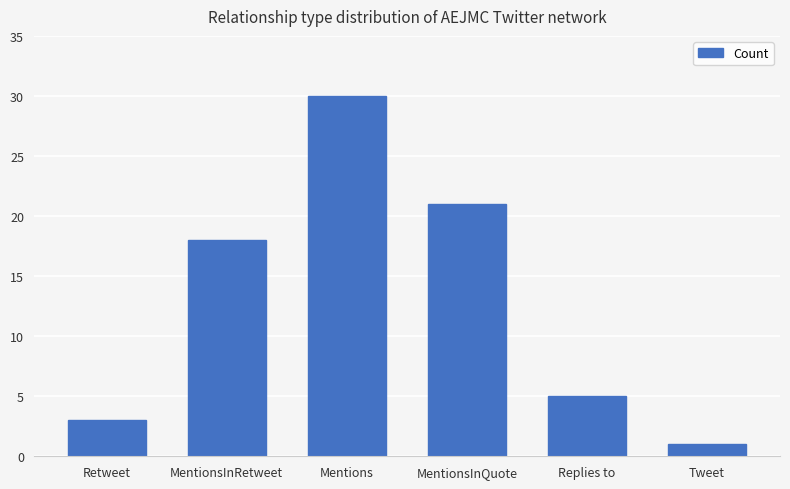

Rank the categories by value from lowest to highest.

Tweet, Retweet, Replies to, MentionsInRetweet, MentionsInQuote, Mentions